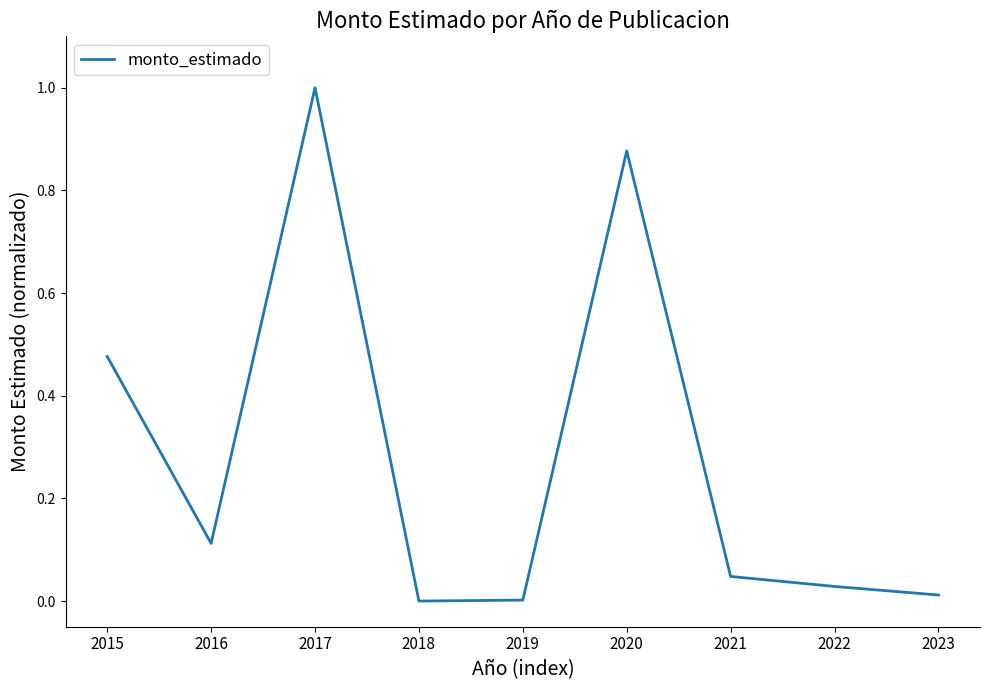

Which label corresponds to the largest value in the chart?

2017